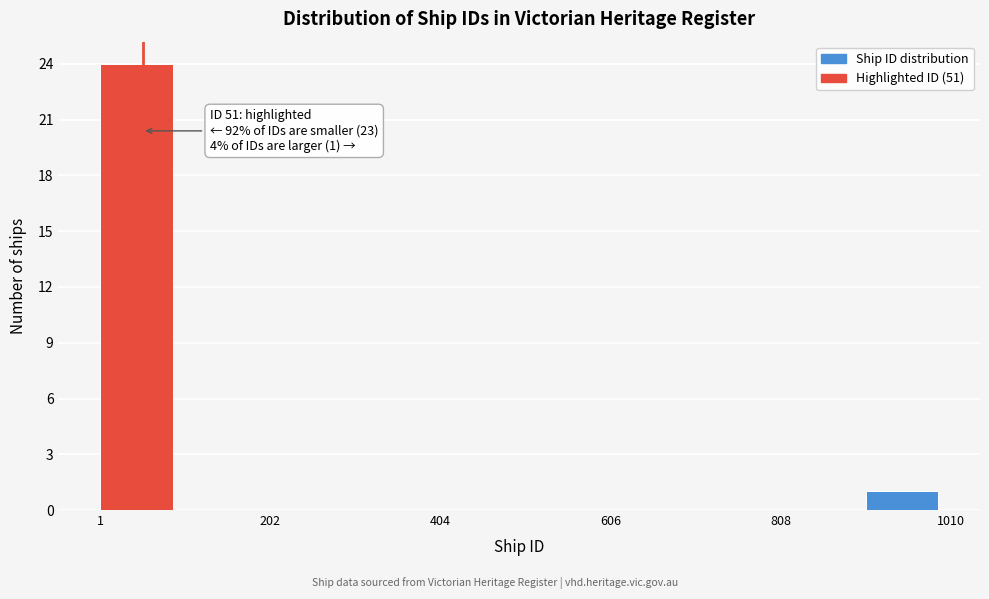

Around what value on the x-axis is the tallest bar? Give the approximate position of its centre, as read against the axis.

50